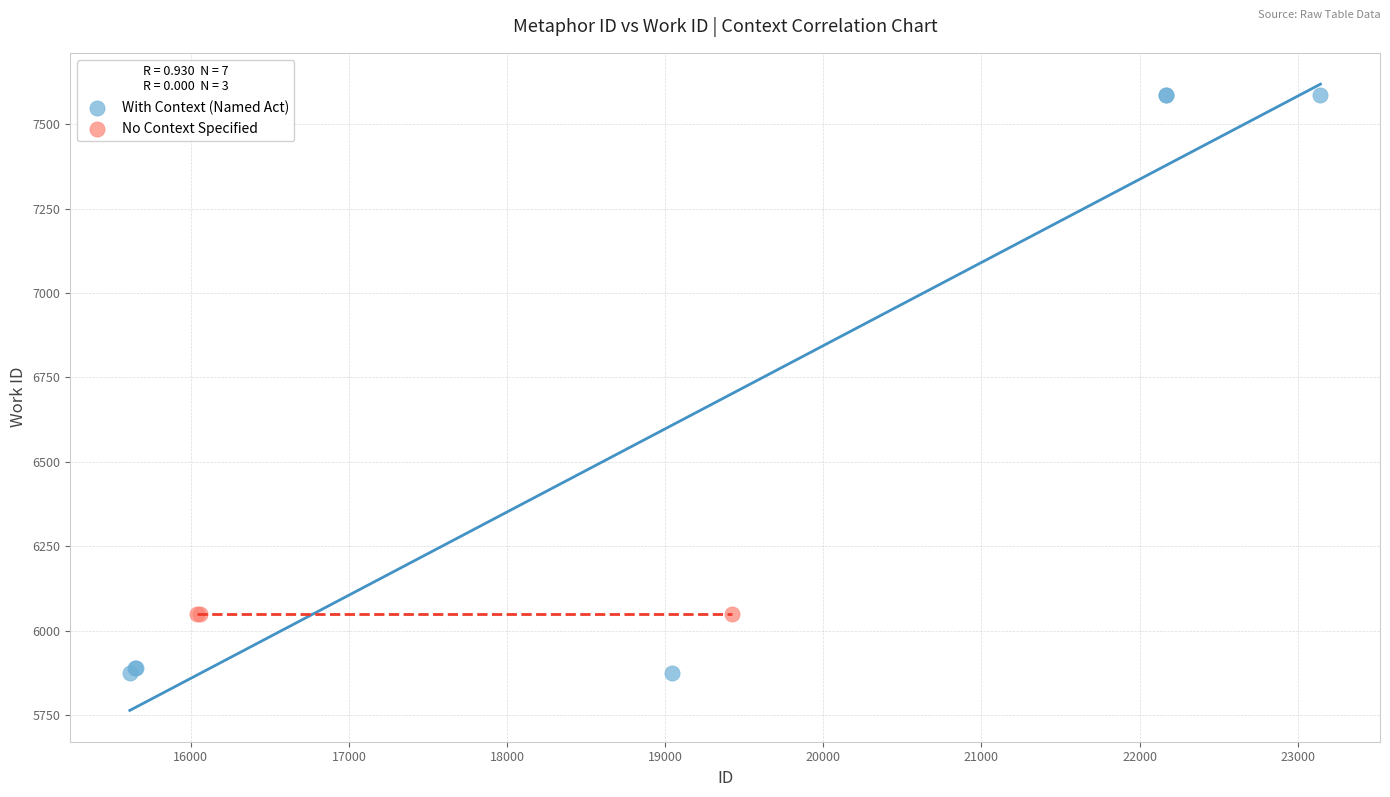

Which series reaches the maximum Y coordinate?

With Context (Named Act)